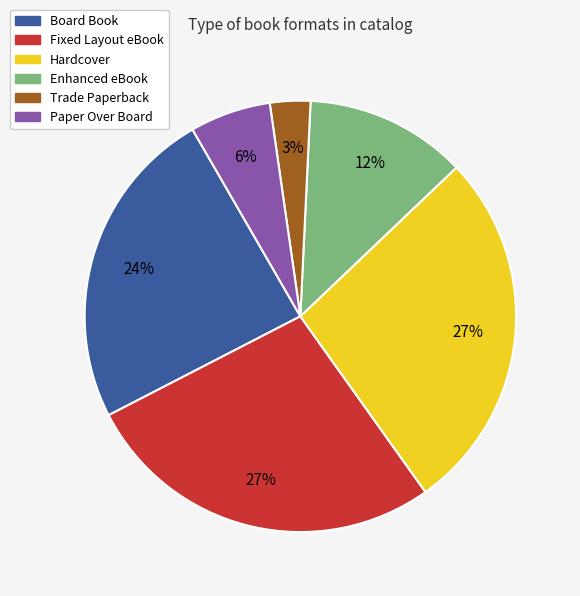

How many slices are in this pie chart?

6